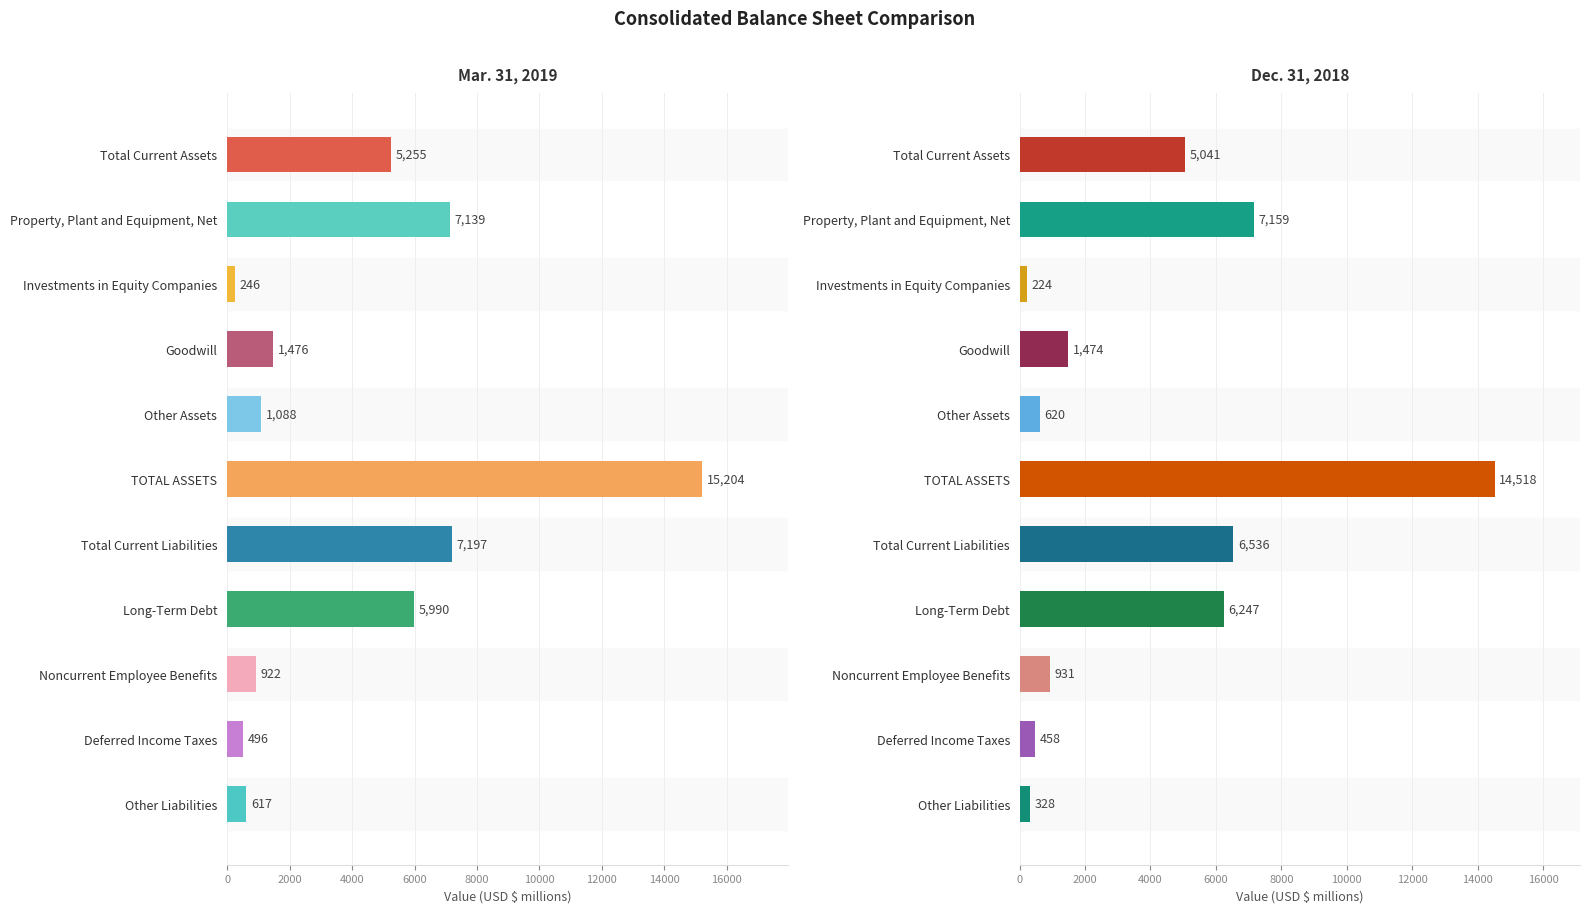

Which series has the largest total across all categories?

Mar. 31, 2019